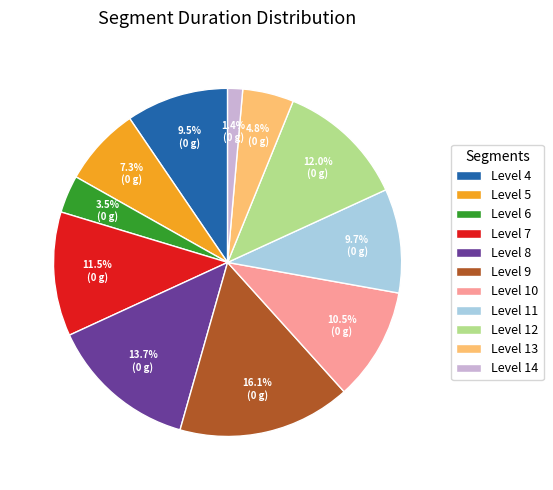

Between Level 7 and Level 14, which is larger?

Level 7